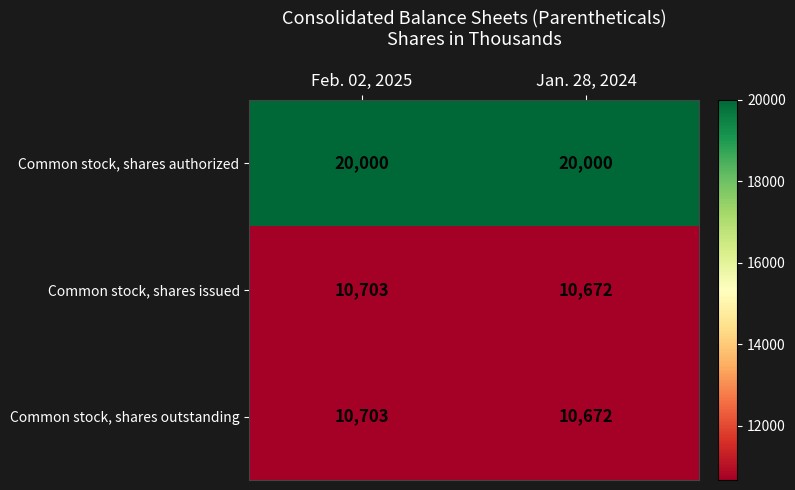

What is the total value across all series at Feb. 02, 2025?

41406